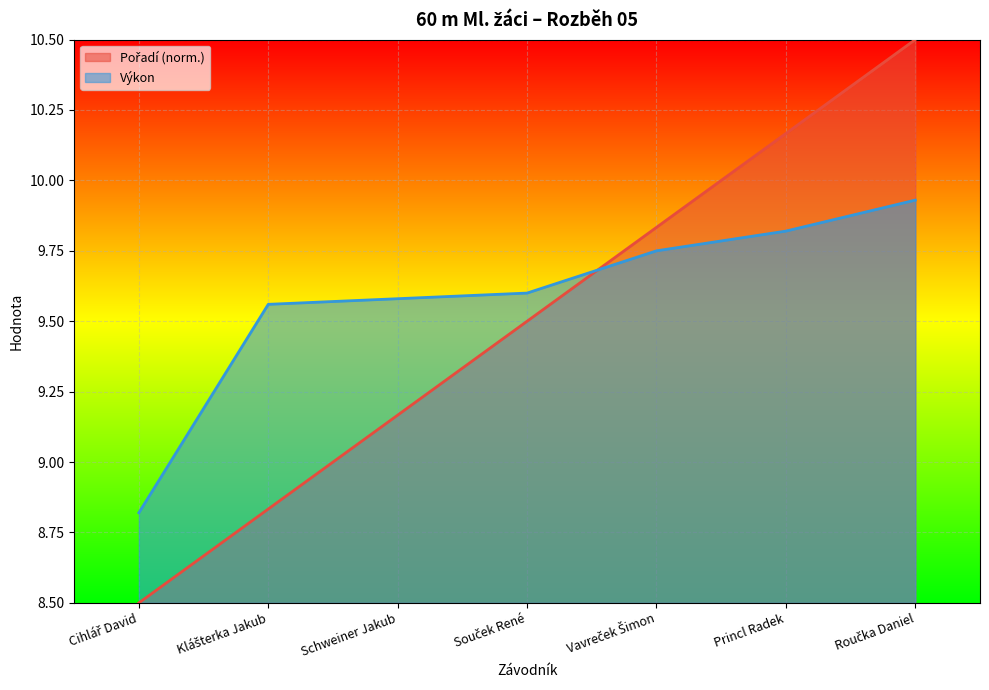

What is the minimum value for Pořadí?

8.5